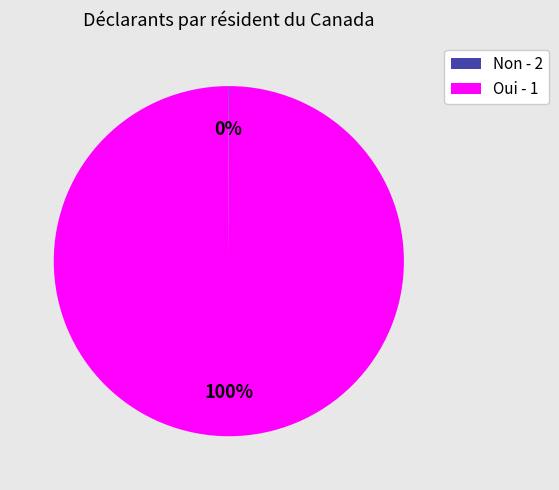

Is there any slice that represents more than half of the pie?

Yes